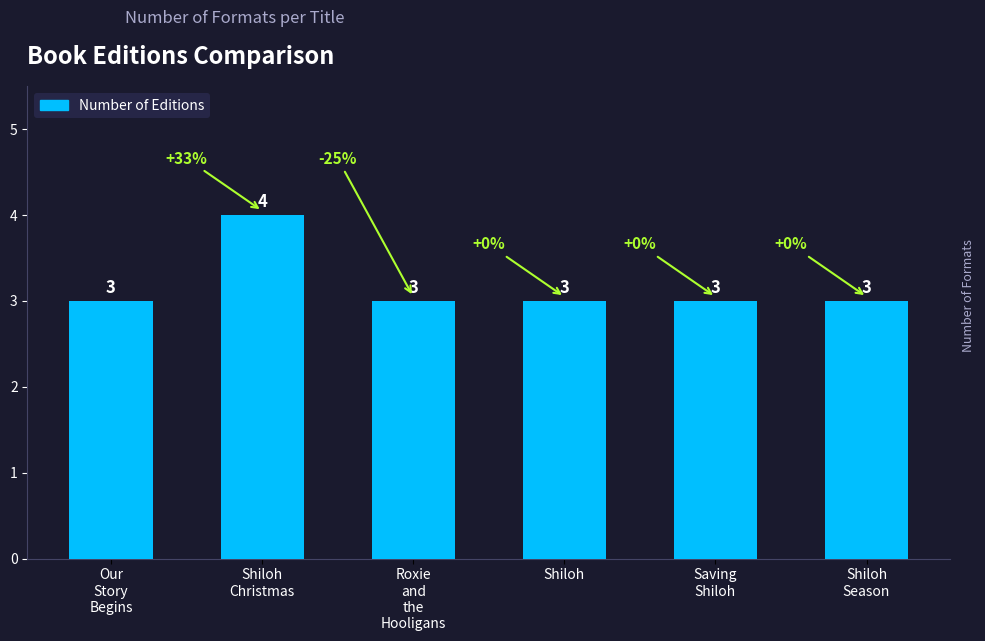

Count the values in the range 3 to 4.

6